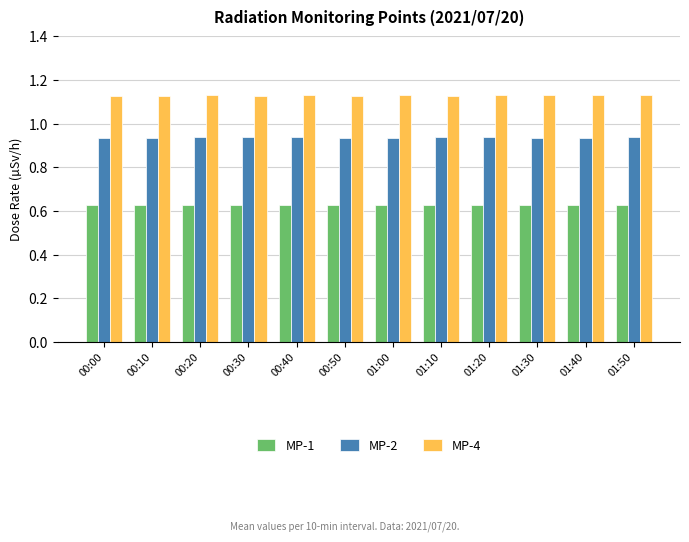

True or false: MP-2 has a value of 0.6 at 01:50.

False